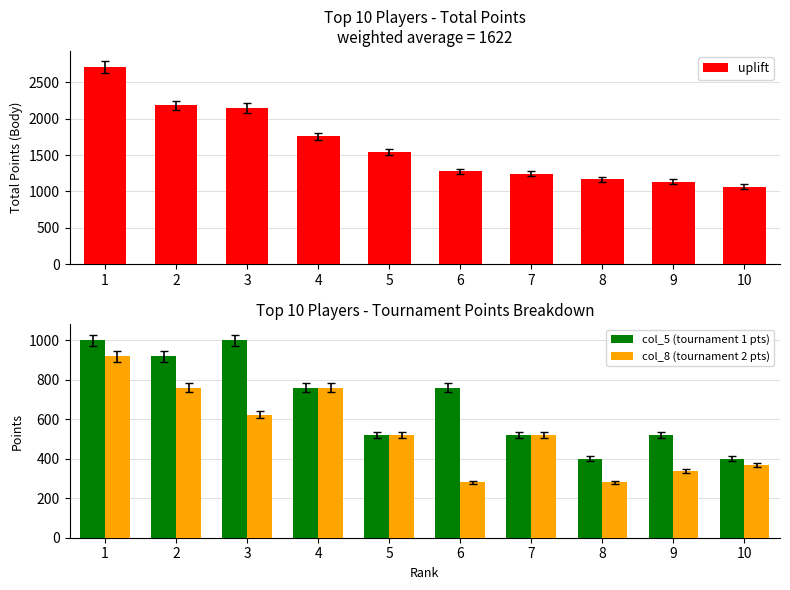

Reading left to right, extract all data points from this chart.

uplift: 2709	2181	2144	1756	1541	1276	1243	1168	1136	1068
col_5 (tournament 1 pts): 1000	920	1000	760	520	760	520	400	520	400
col_8 (tournament 2 pts): 920	760	624	760	520	280	520	280	336	368